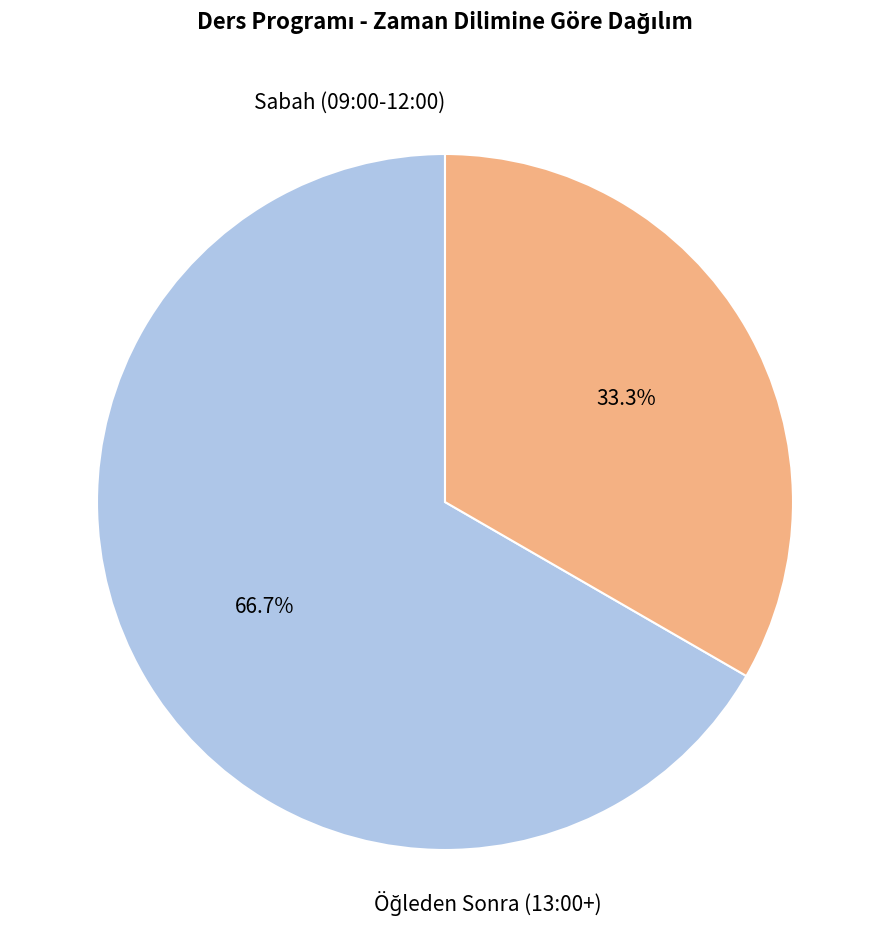

How many slices are in this pie chart?

2